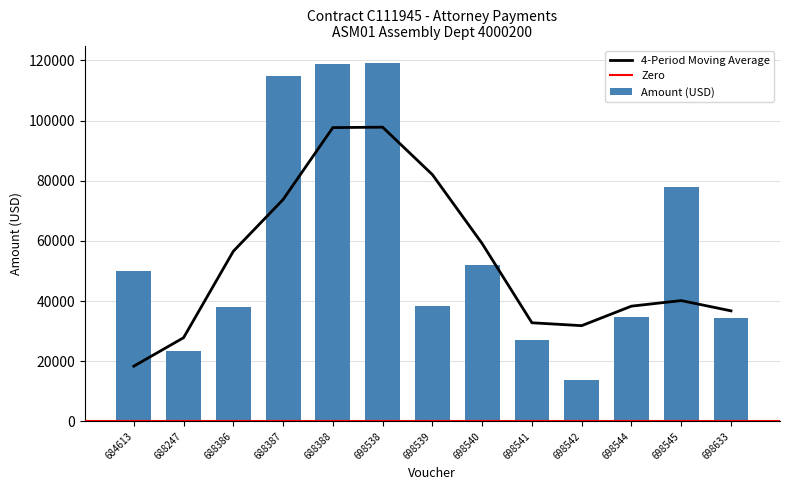

What is the ratio of the value at 698542 to the value at 698544?

0.4